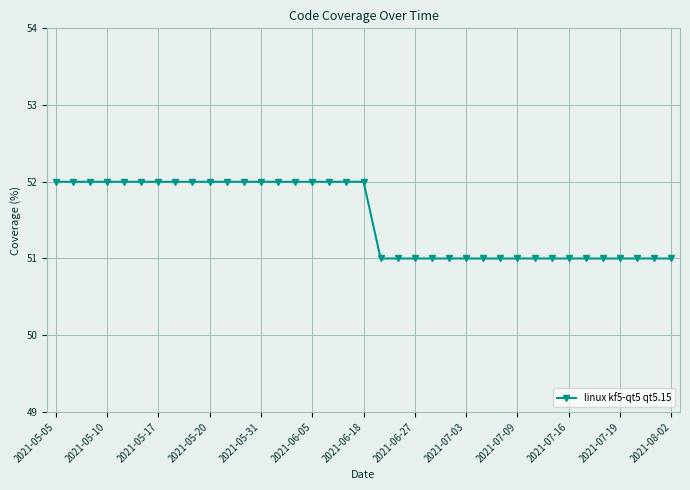

What is the greatest value displayed?

52